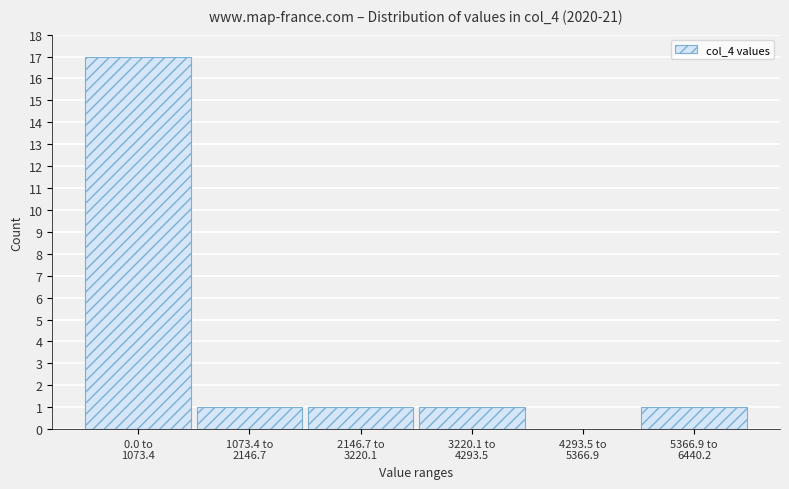

What is the greatest value displayed?

17